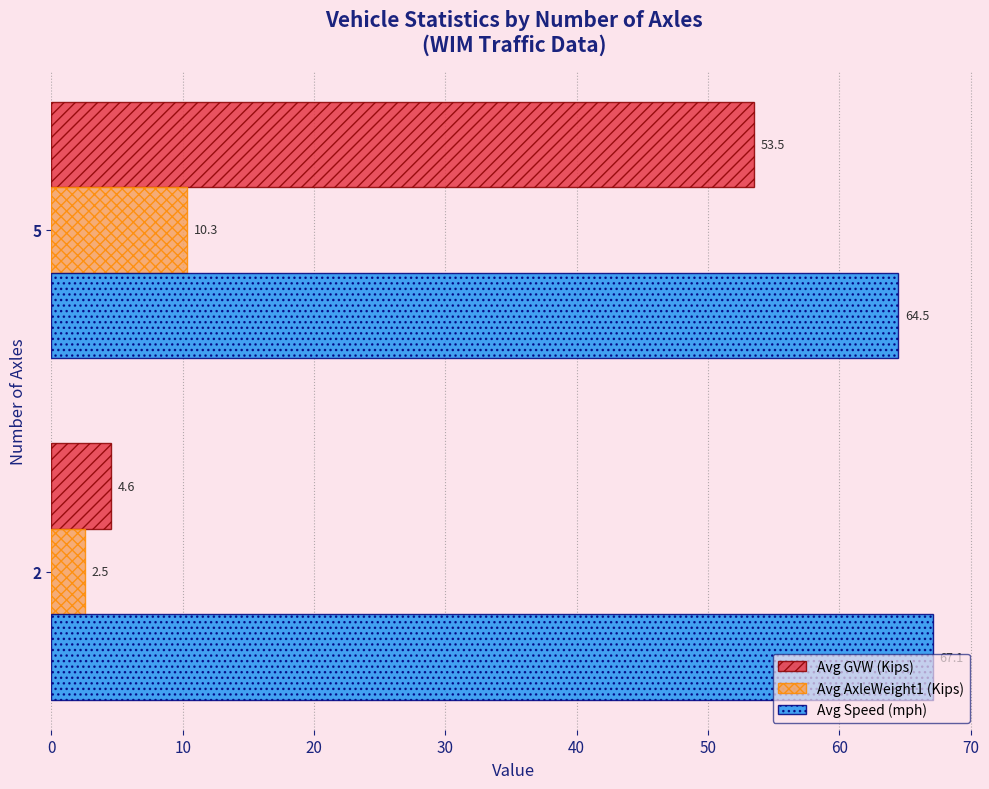

What is the difference between the maximum and minimum values in the Avg Speed (mph) series?

2.6